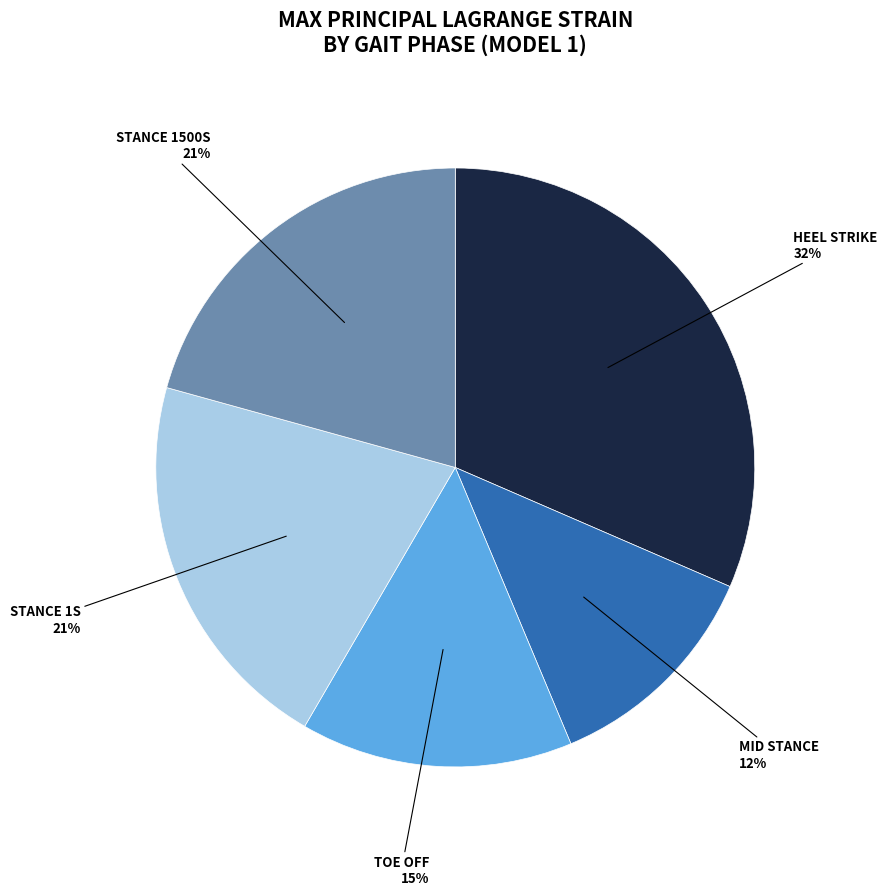

Count the number of slices in the pie.

5